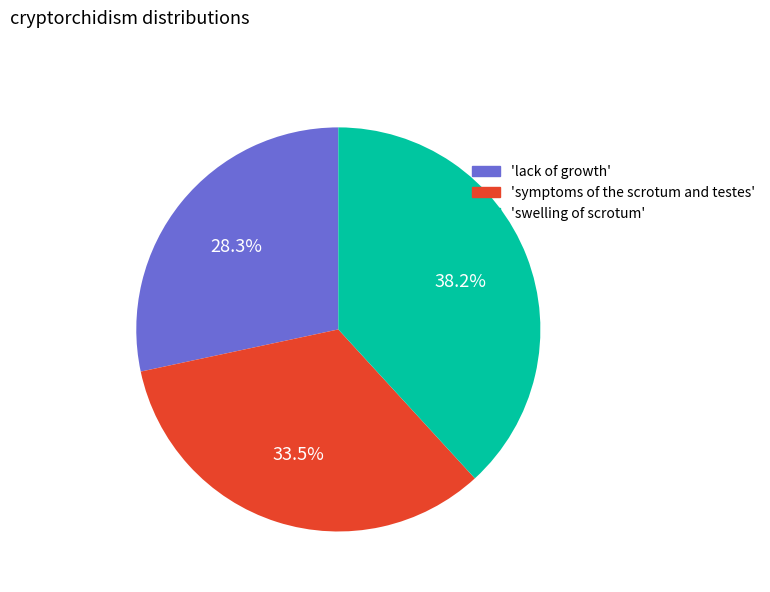

Does any single category account for the majority?

No